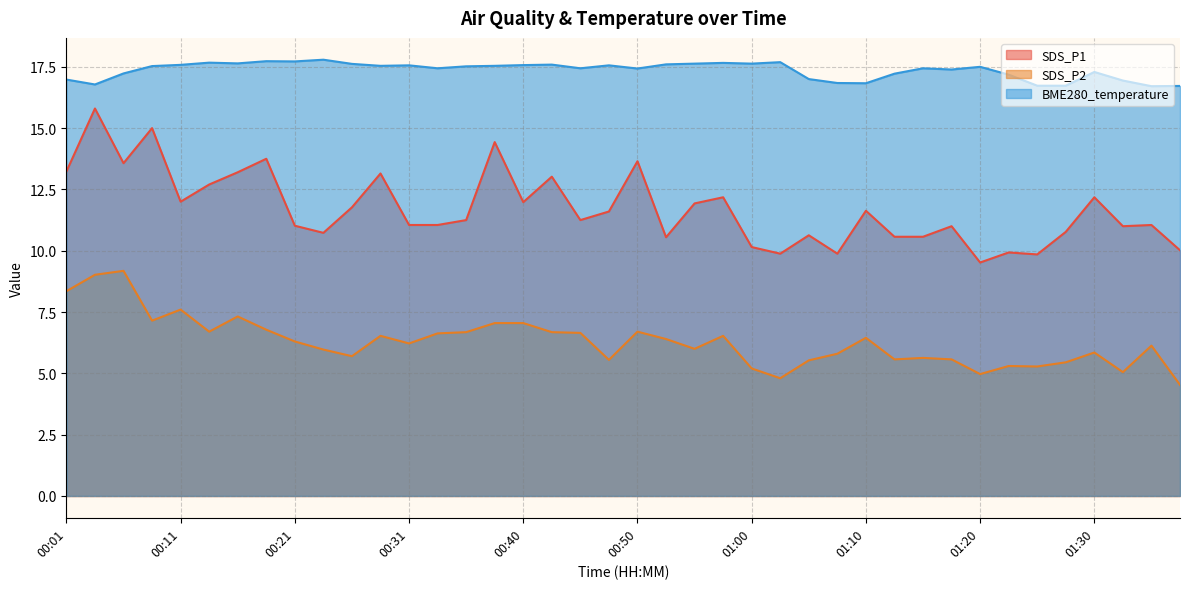

Does the chart display data point markers on the line(s)?

No